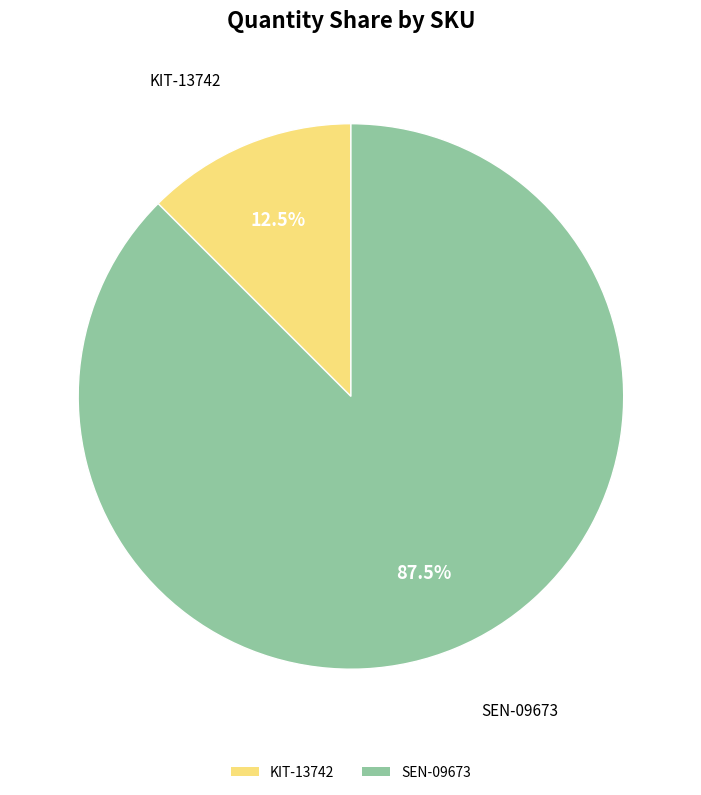

How many slices are in this pie chart?

2